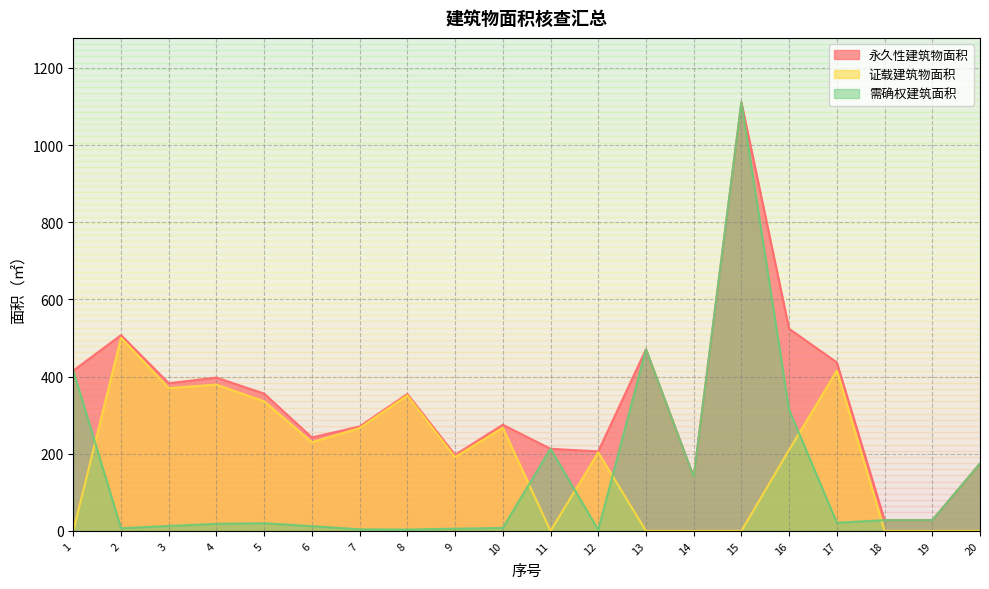

Reading left to right, transcribe all the data shown in this chart.

永久性建筑物面积: 415.6	507.5	382.9	397.4	355.8	242.3	270.7	354.9	197.2	275.2	212.8	206.2	470.7	140.0	1111.1	523.9	436.8	27.9	27.9	174.8
证载建筑物面积: 0.0	500.6	370.0	379.1	335.8	230.0	266.5	351.3	191.4	267.5	0.0	203.5	0.0	0.0	0.0	210.1	415.5	0.0	0.0	0.0
需确权建筑面积: 415.6	6.9	12.9	18.3	20.0	12.4	4.1	3.5	5.8	7.7	212.8	2.6	470.7	140.0	1111.1	313.8	21.3	27.9	27.9	174.8